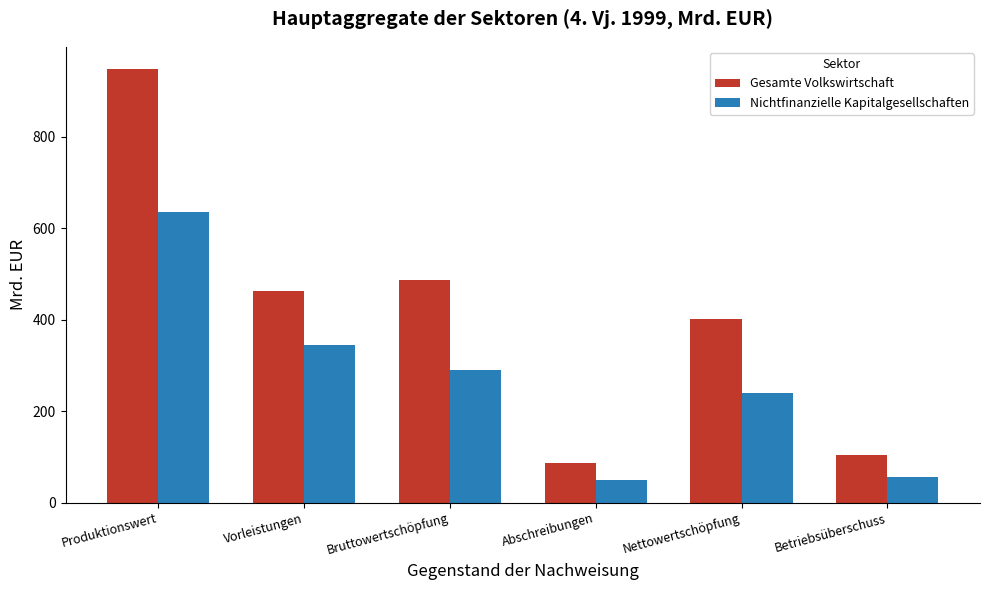

Are the bars grouped side by side (vs. stacked)?

Yes